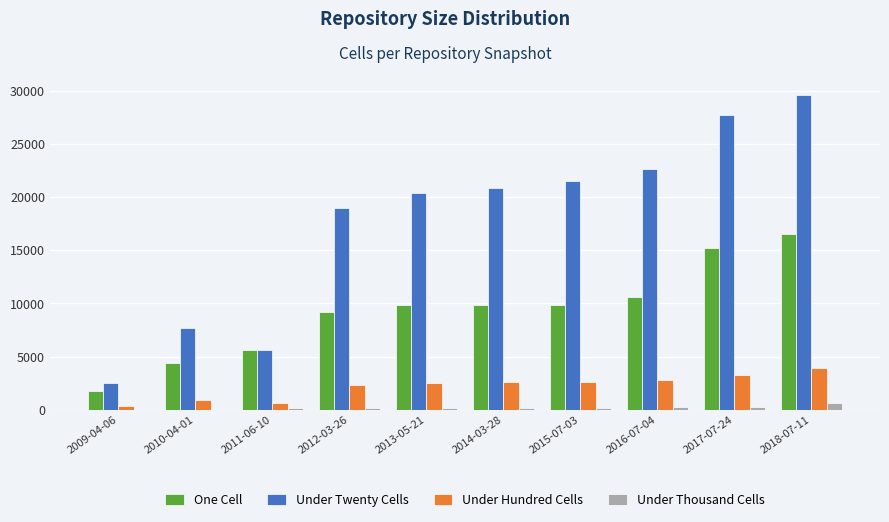

Is the value of Under Twenty Cells at 2011-06-10 greater than the value of One Cell at 2014-03-28?

No